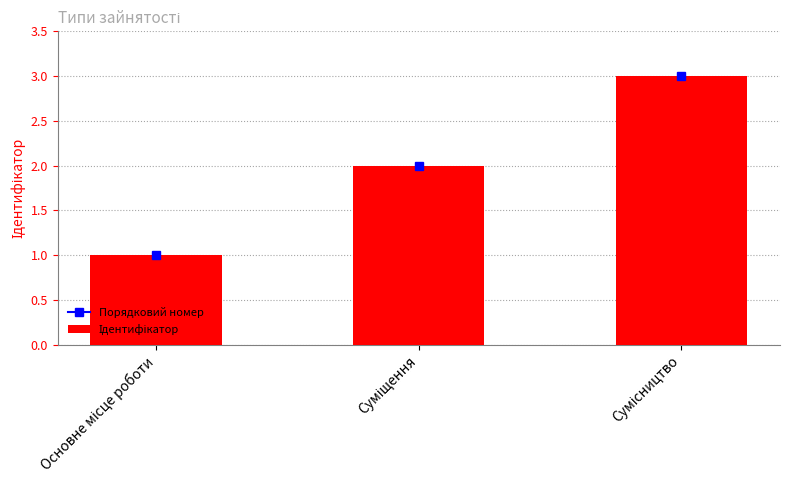

What is the label of the 1st bar from the right?

Сумісництво